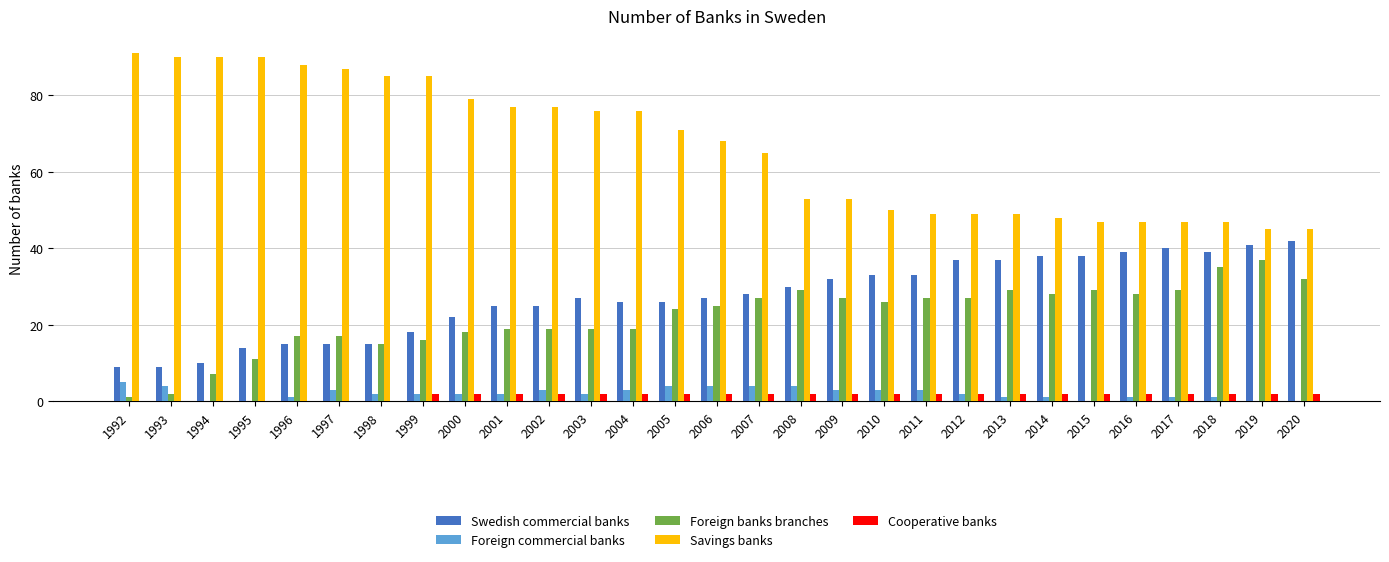

At which label does Savings banks first exceed 68?

1992